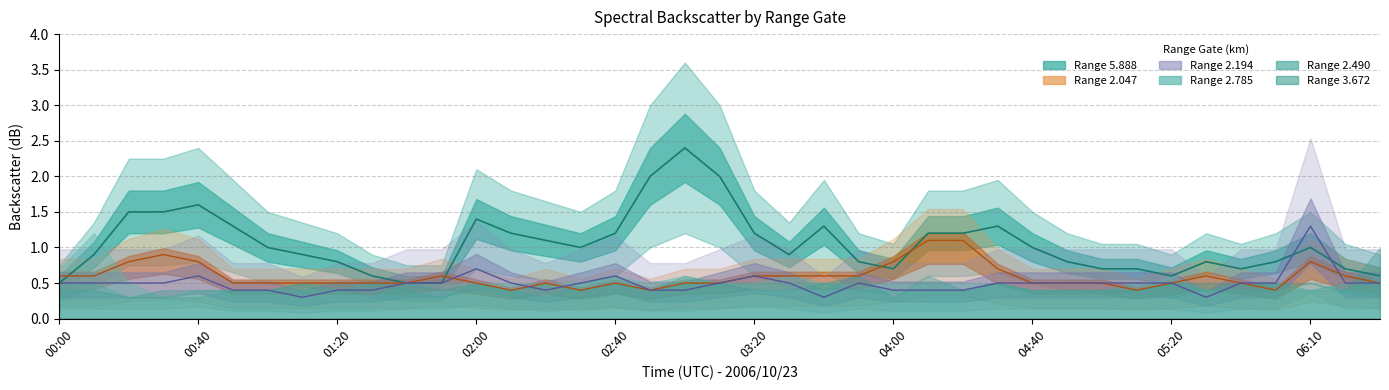

Is the value of 5.888 at 04:20 greater than the value of 2.194 at 01:00?

Yes